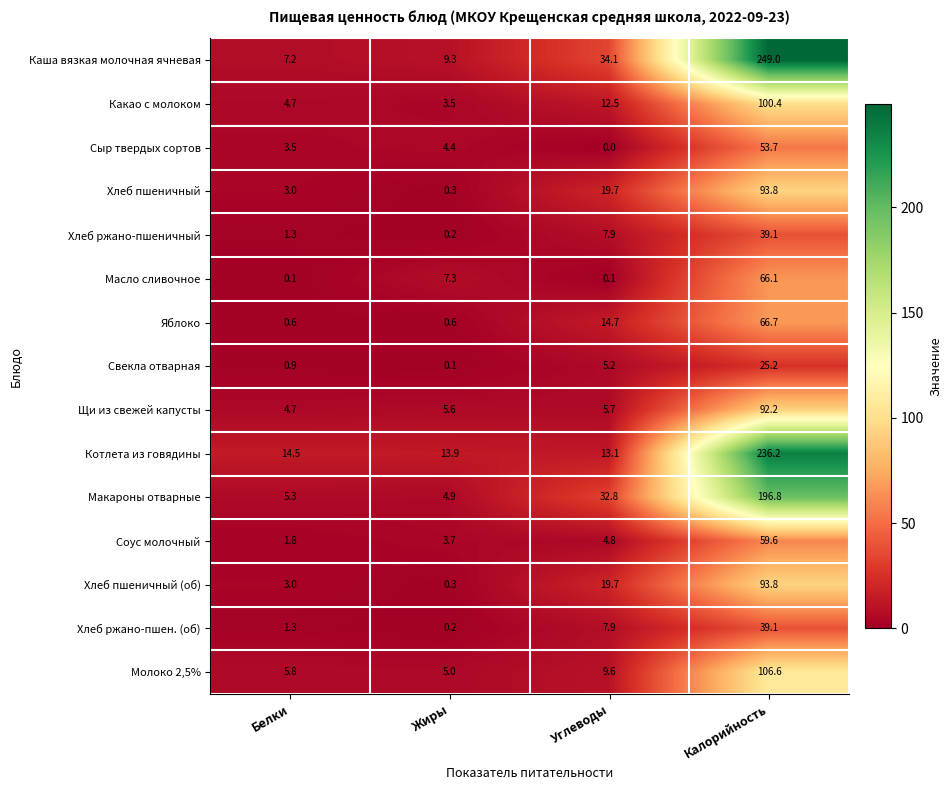

List the labels in order of Свекла отварная value, largest first.

Калорийность, Углеводы, Белки, Жиры